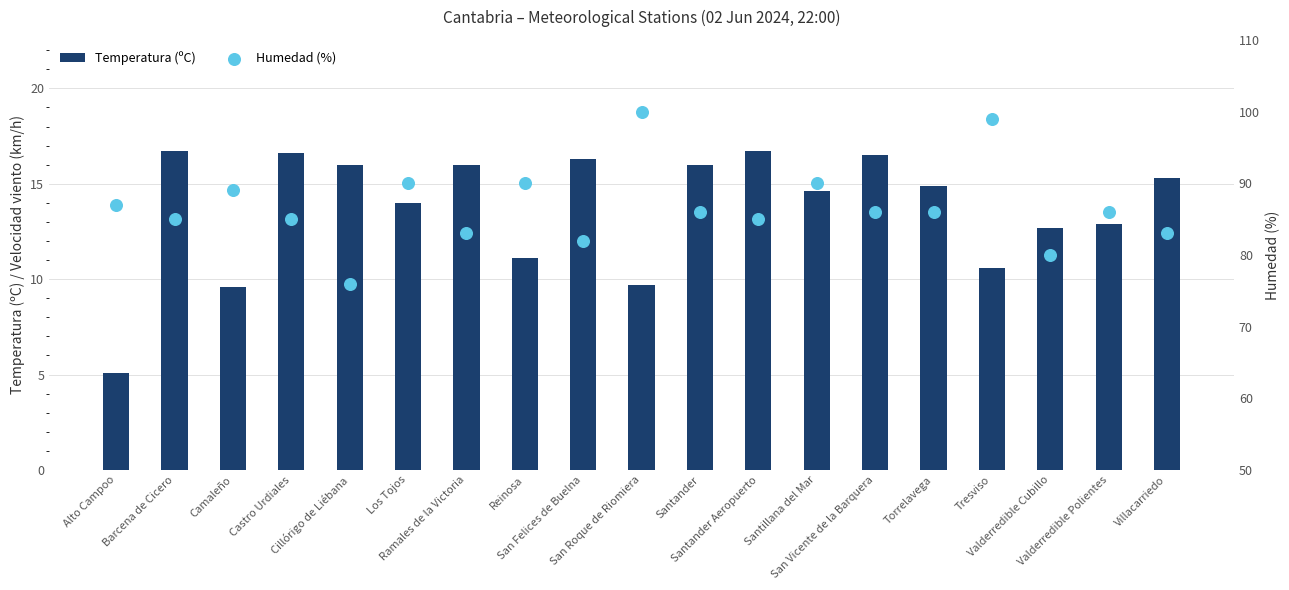

What are all the series names shown in the legend?

Temperatura (ºC), Humedad (%)